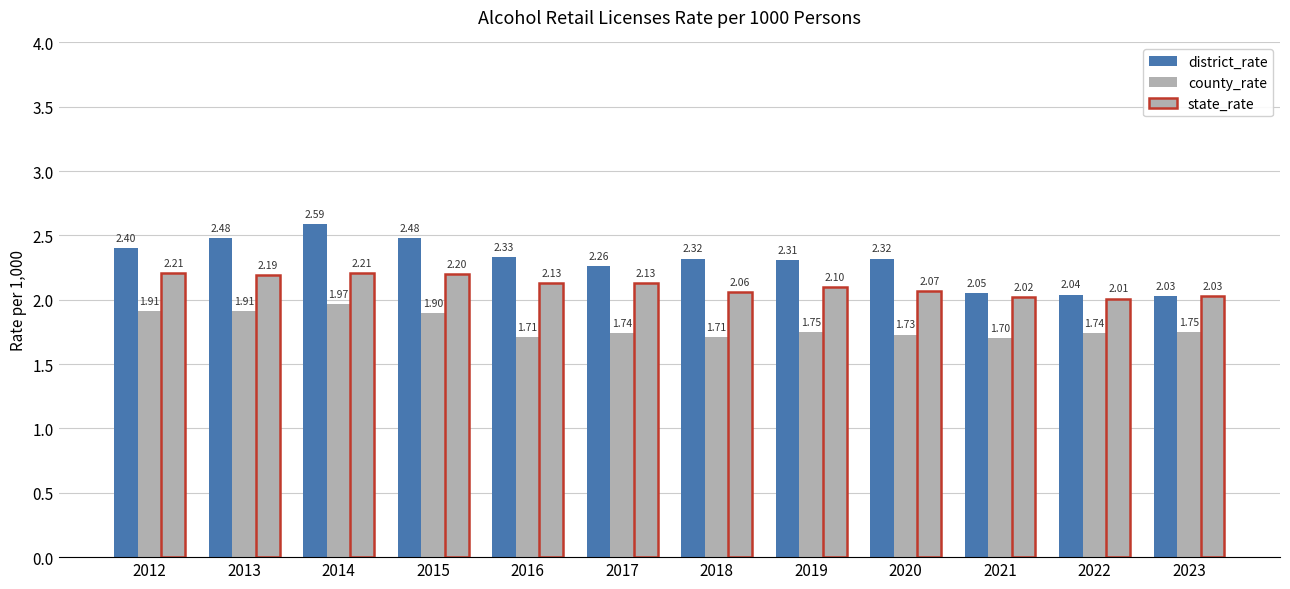

At which category does the chart reach its minimum across all series?

2021